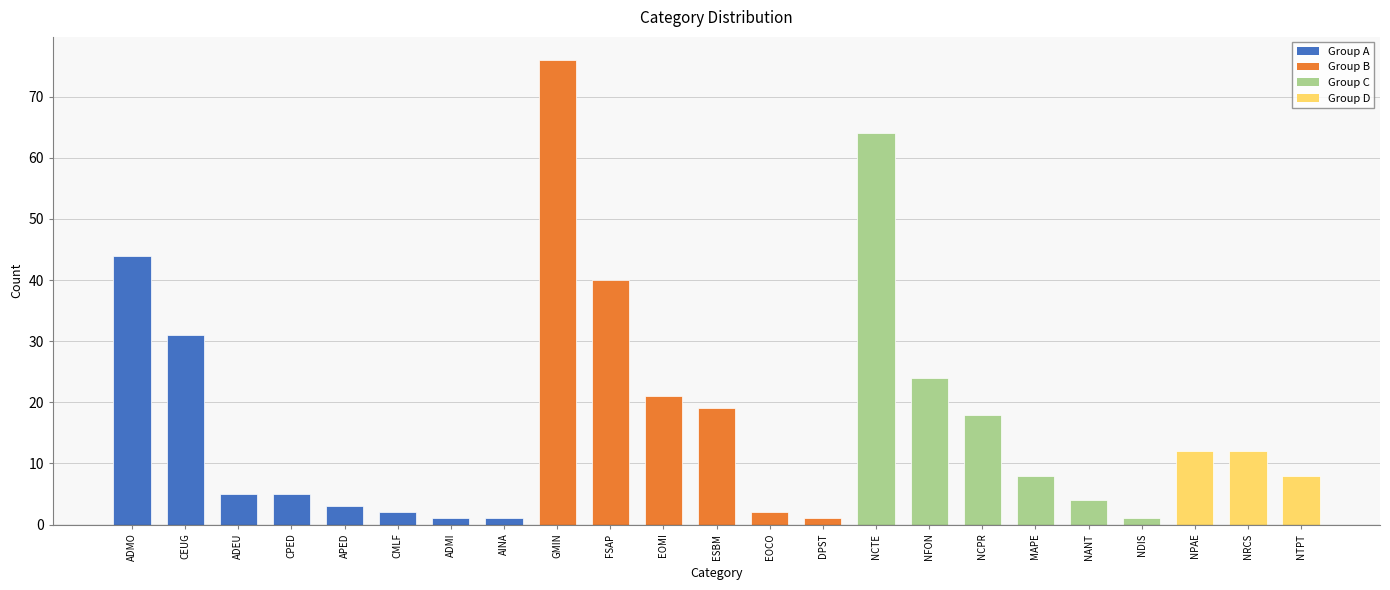

What is the ratio of the value at NPAE to the value at CEUG?

0.4